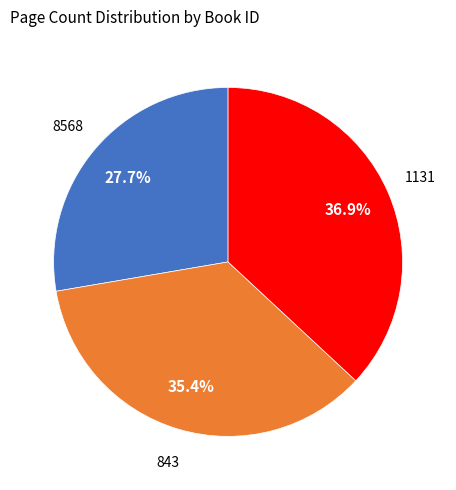

To the nearest percent, what percentage of the pie is 843?

35%